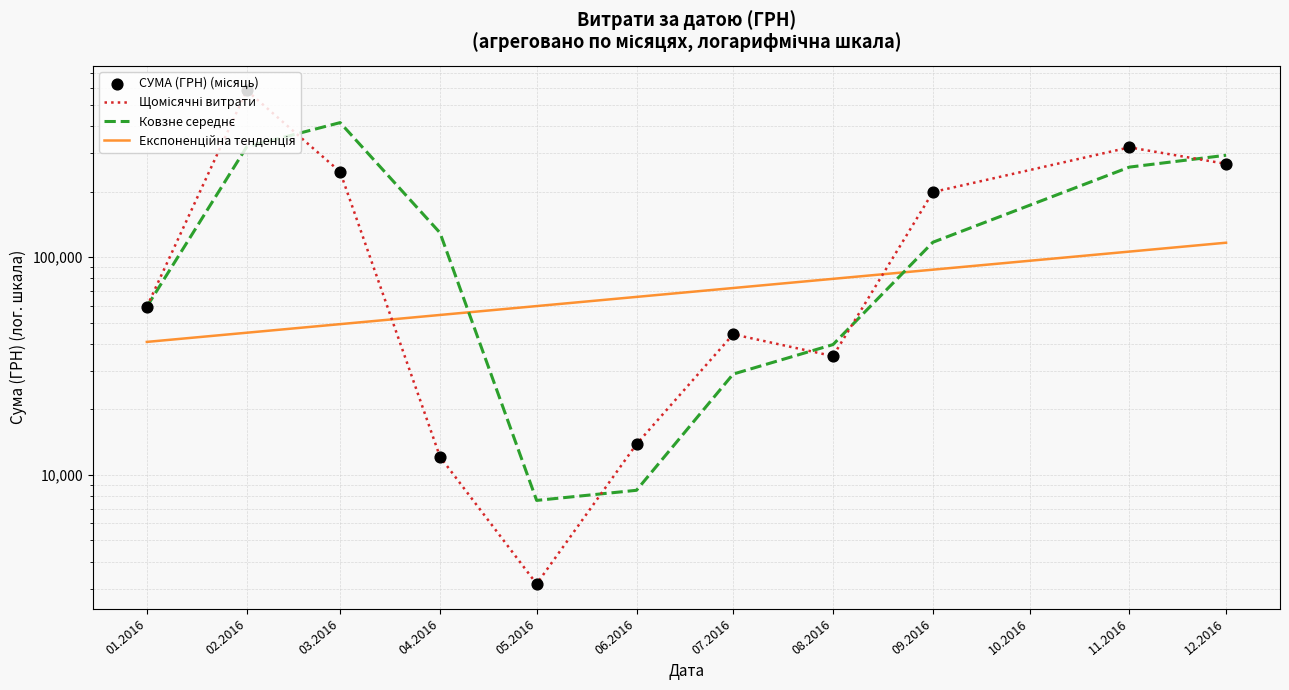

What is the total value across all series at 05.2016?

73592.0